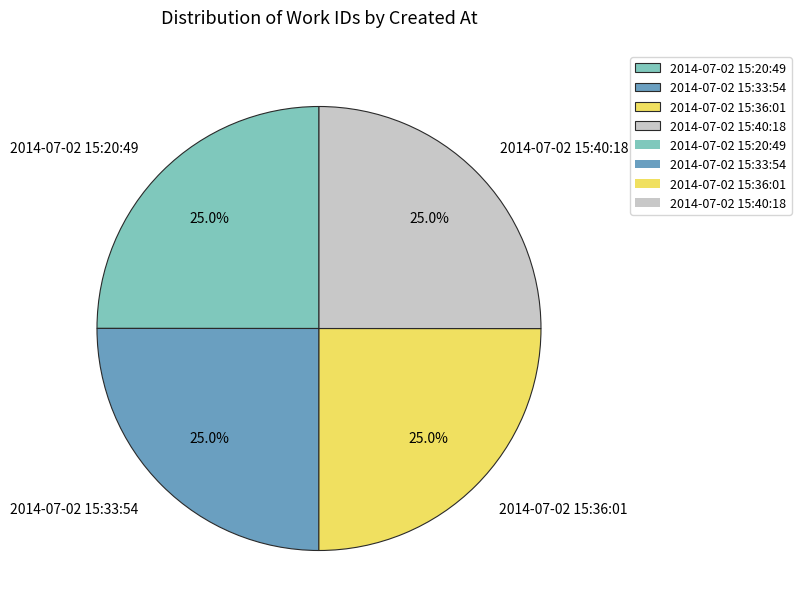

How many slices are in this pie chart?

4